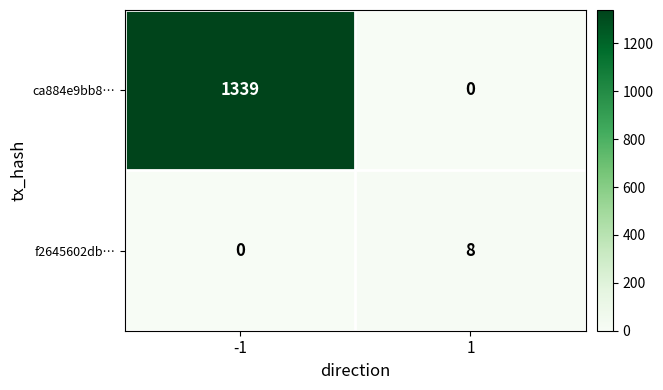

Read the ca884e9bb8… value at -1.

1339